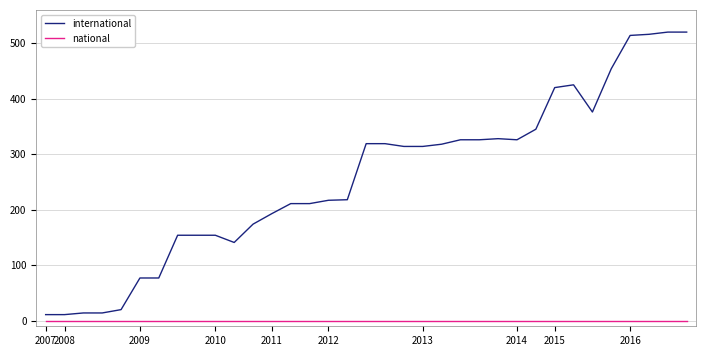

Which series has the largest total across all categories?

international